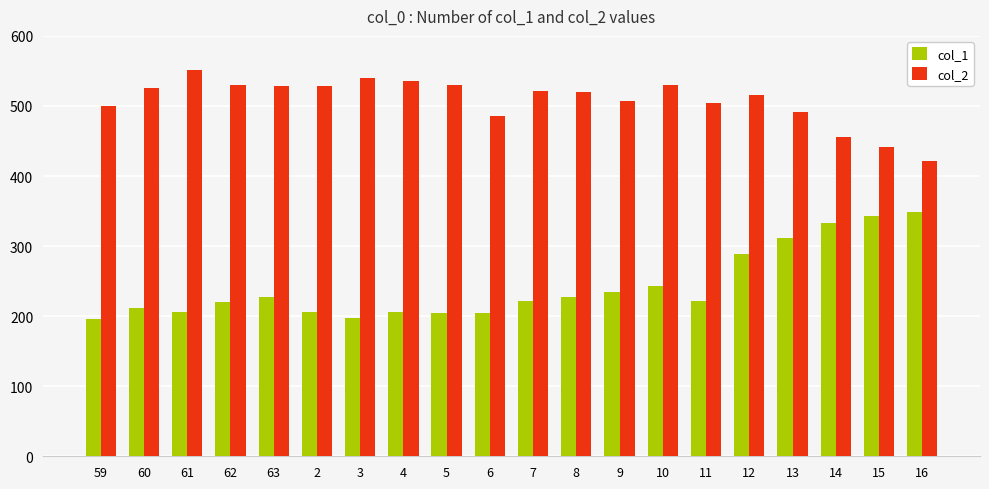

Is it true that col_1 equals 138 at 5?

False